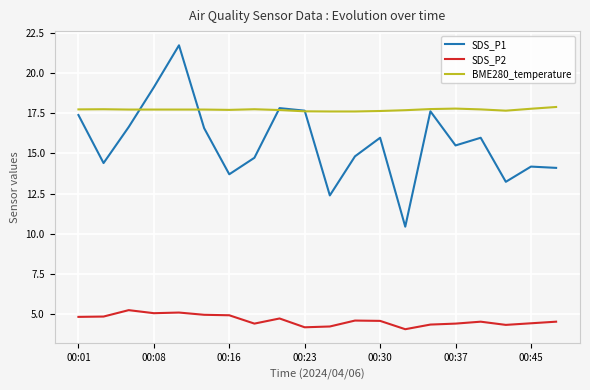

What is the smallest value displayed?

4.0